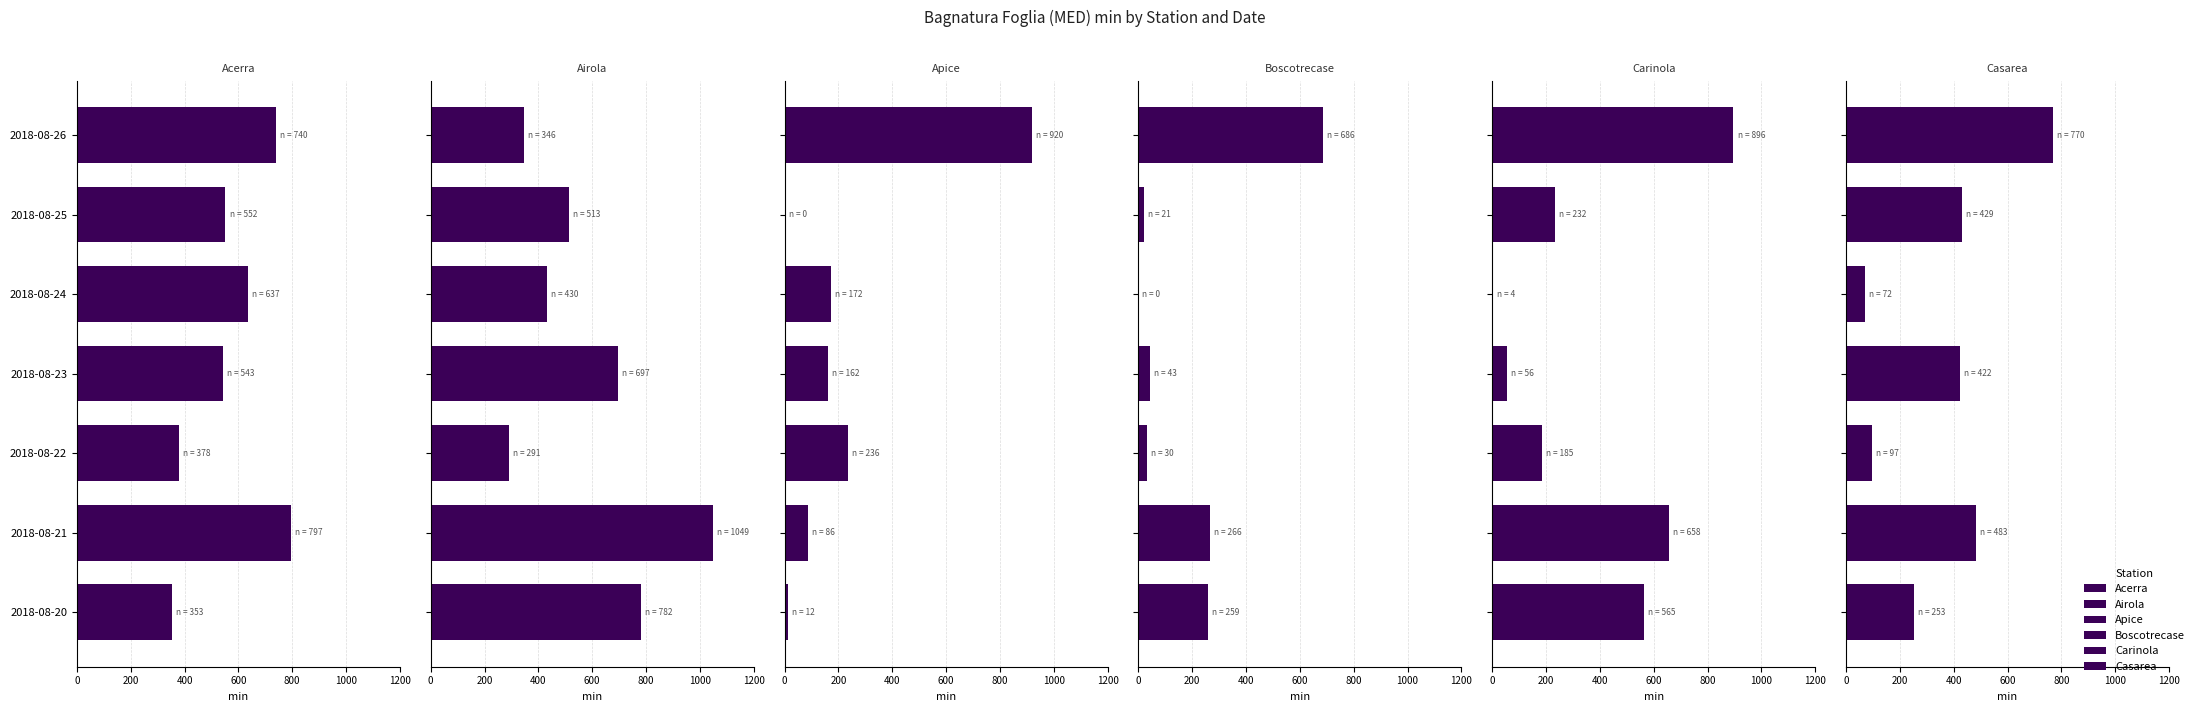

Are the bars horizontal?

Yes